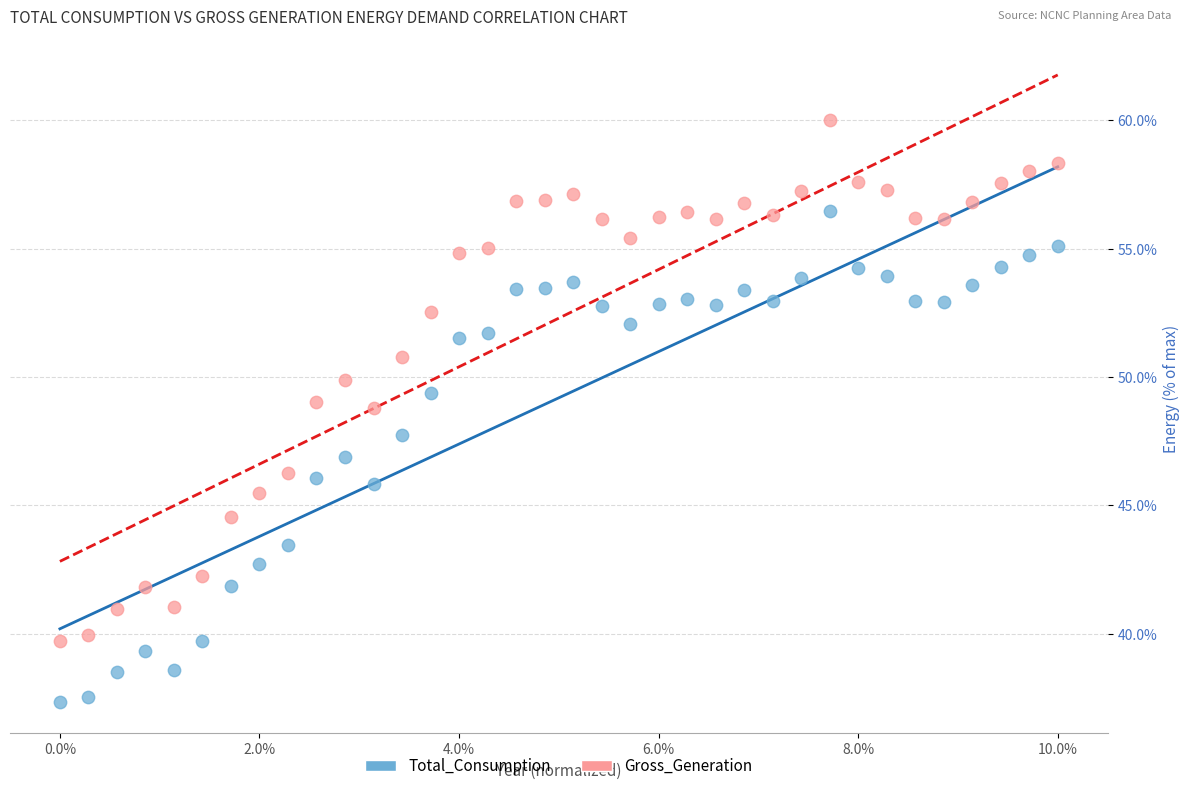

Which series reaches the maximum Y coordinate?

Gross_Generation